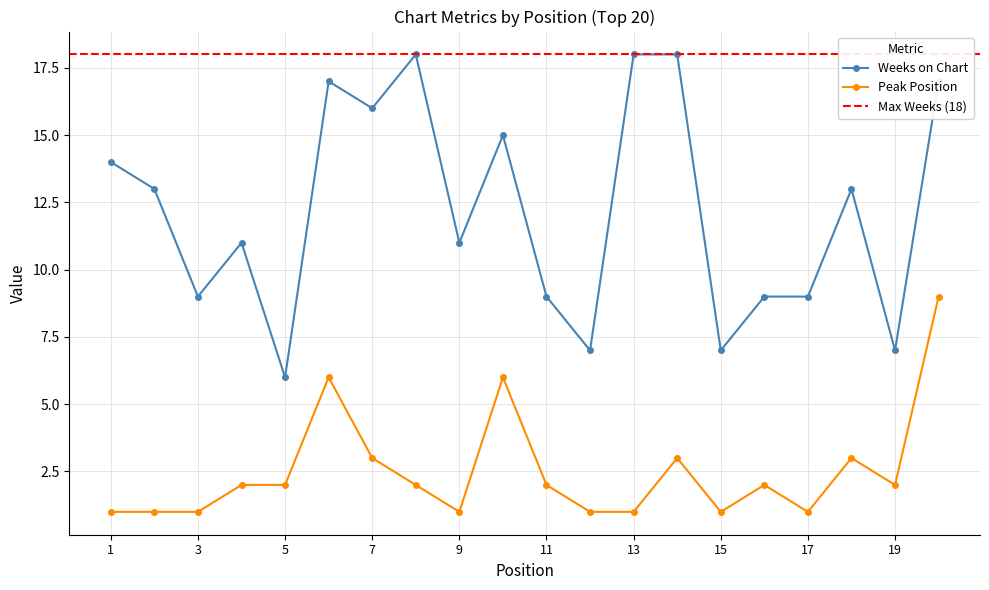

What is the maximum value shown in the chart?

18